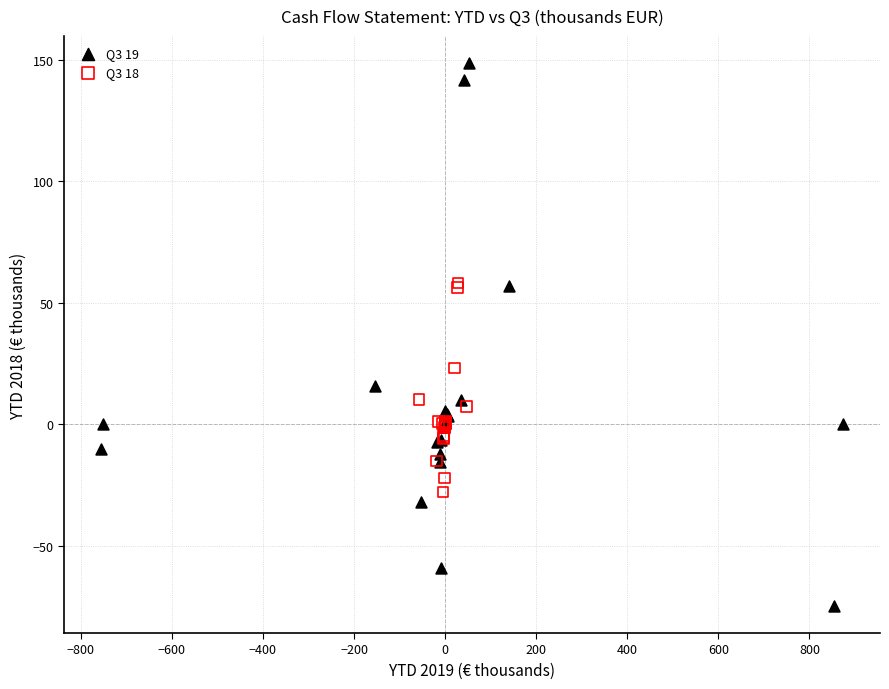

Which series has the largest Y range (max minus min)?

Q3 19